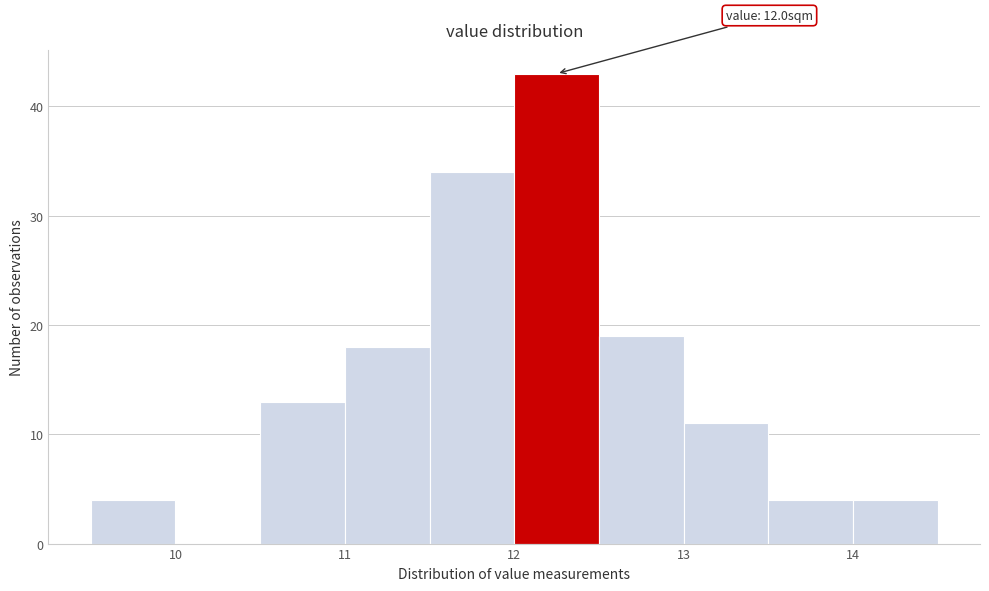

Over which range of the x-axis is the bar tallest?

12.0 to 12.5